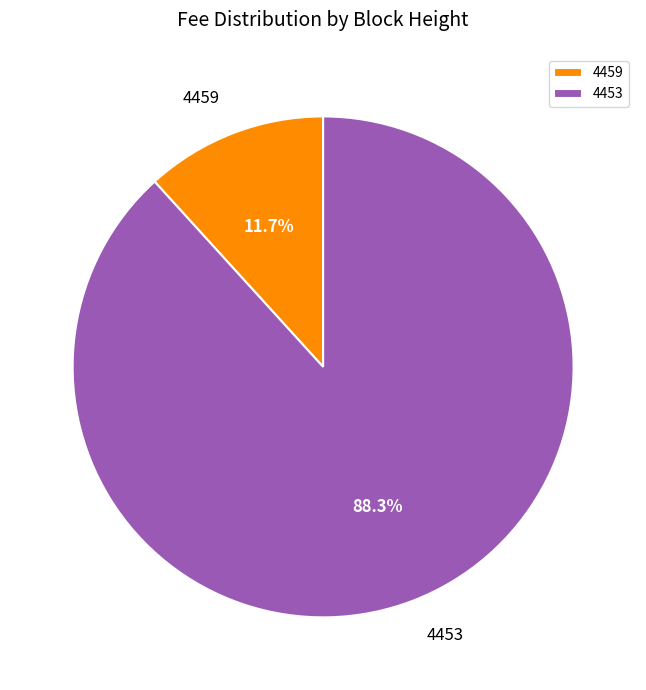

Is it true that 4453 is 88% of the pie?

True